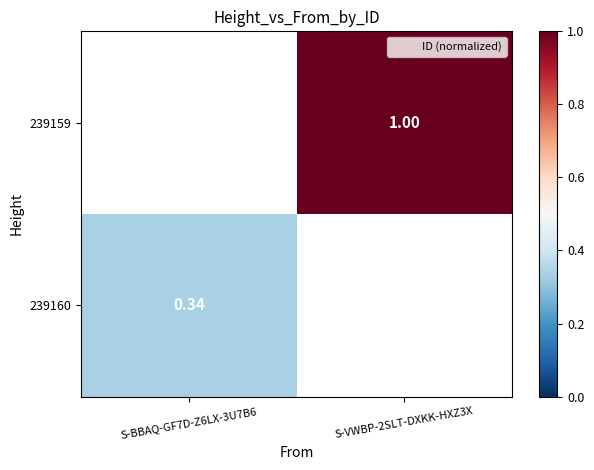

Which category has the lowest value across all series?

S-BBAQ-GF7D-Z6LX-3U7B6